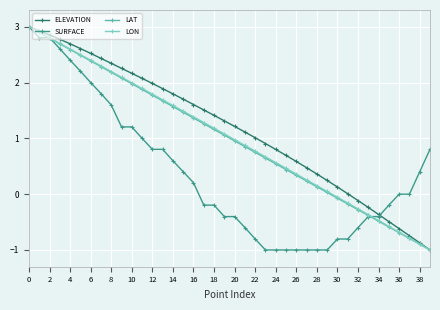

What is the lowest value of the LAT series?

-1.0